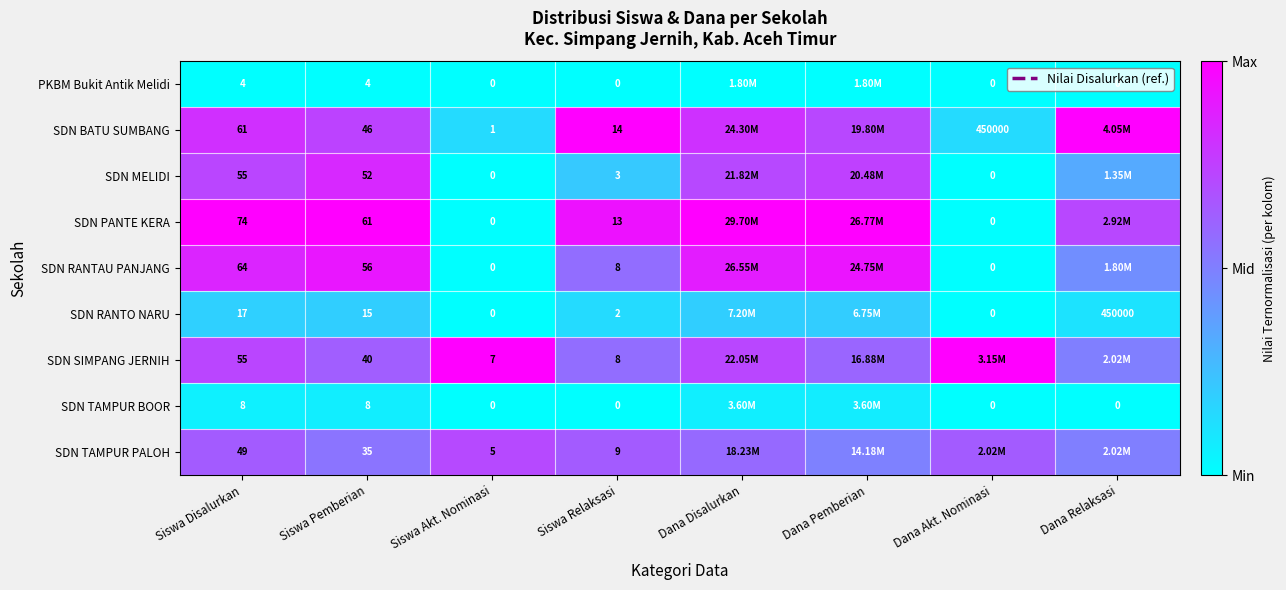

Rank the series at Siswa Pemberian from highest to lowest value.

SDN PANTE KERA, SDN RANTAU PANJANG, SDN MELIDI, SDN BATU SUMBANG, SDN SIMPANG JERNIH, SDN TAMPUR PALOH, SDN RANTO NARU, SDN TAMPUR BOOR, PKBM Bukit Antik Melidi